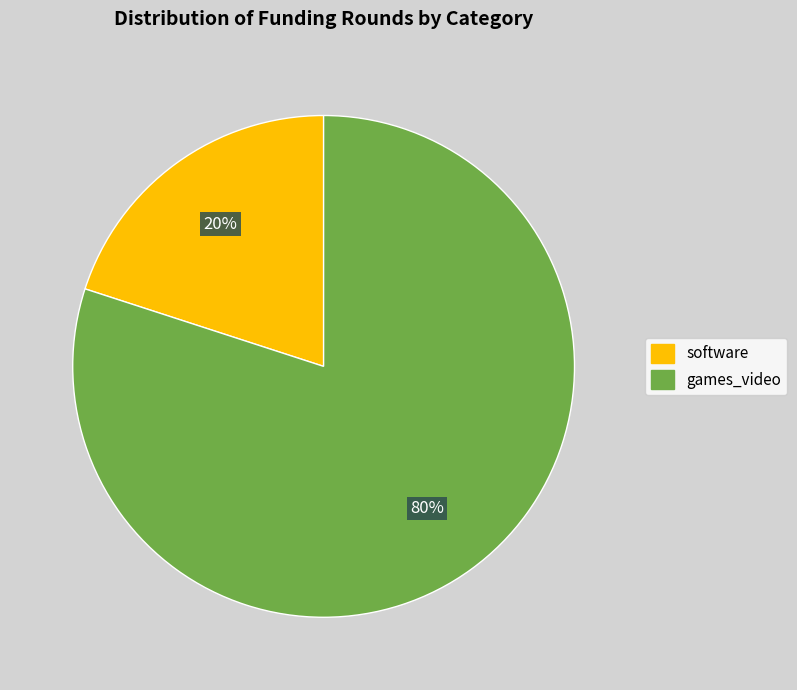

To the nearest percent, what is the difference between the software and games_video slice percentages?

60%